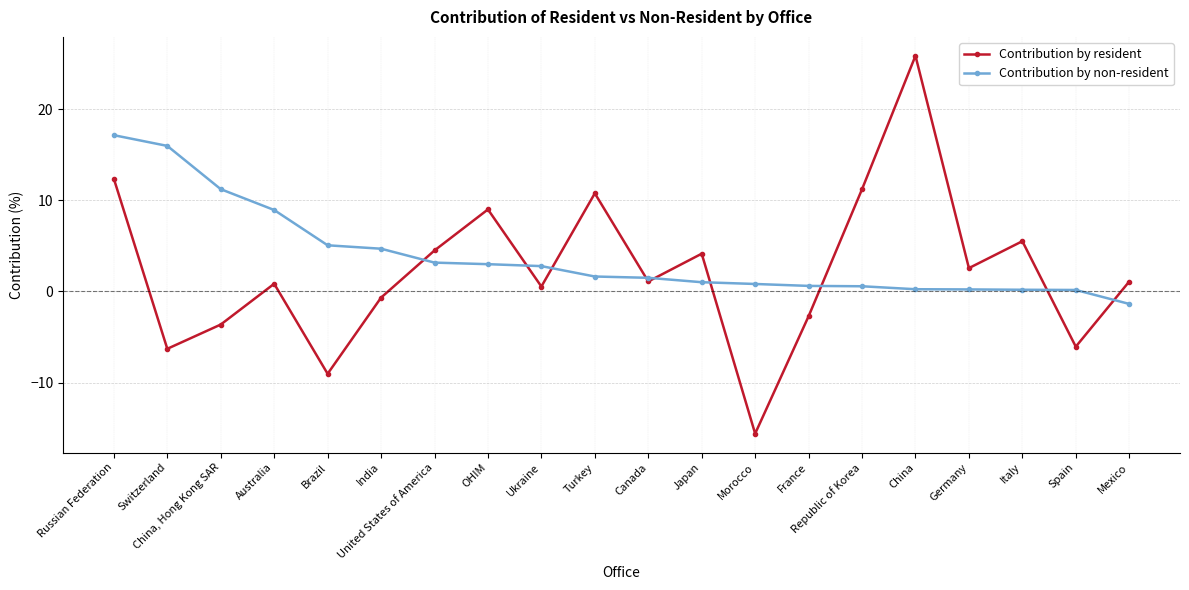

The Contribution by resident series shows 0.8 at Australia. True or false?

True